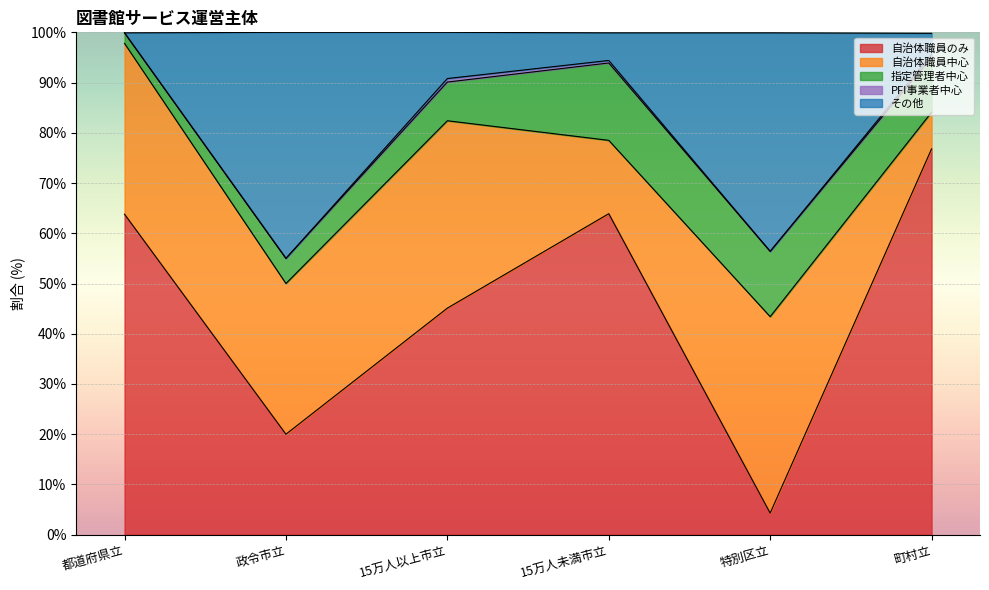

Where is 指定管理者中心 nearest to the value 8?

15万人以上市立